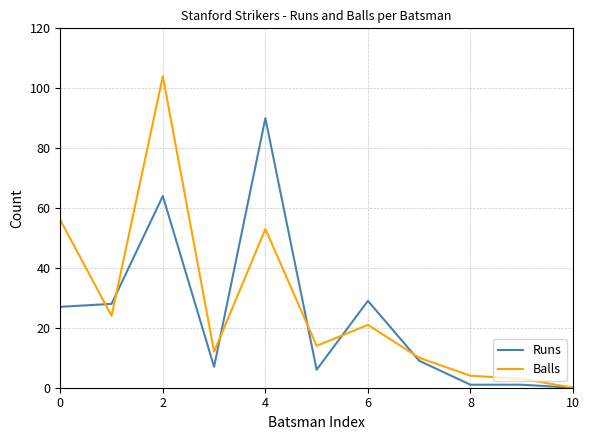

Does the chart display data point markers on the line(s)?

No